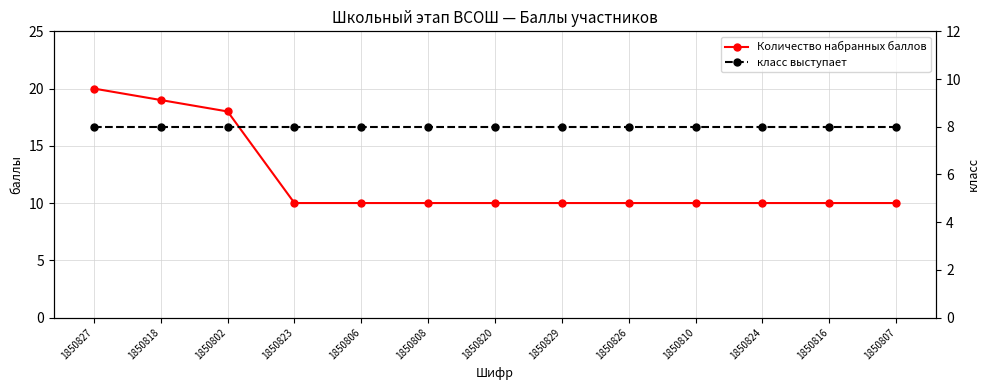

True or false: Количество набранных баллов and класс выступает cross at least once.

False